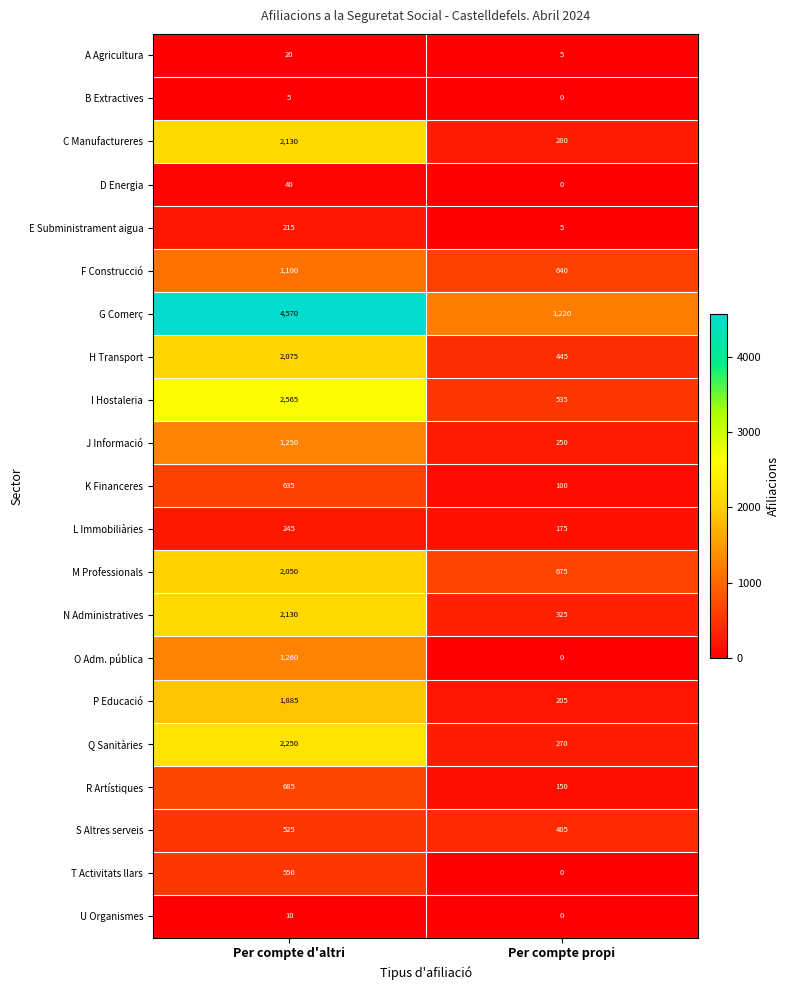

At how many categories does at least one series exceed 3273?

1